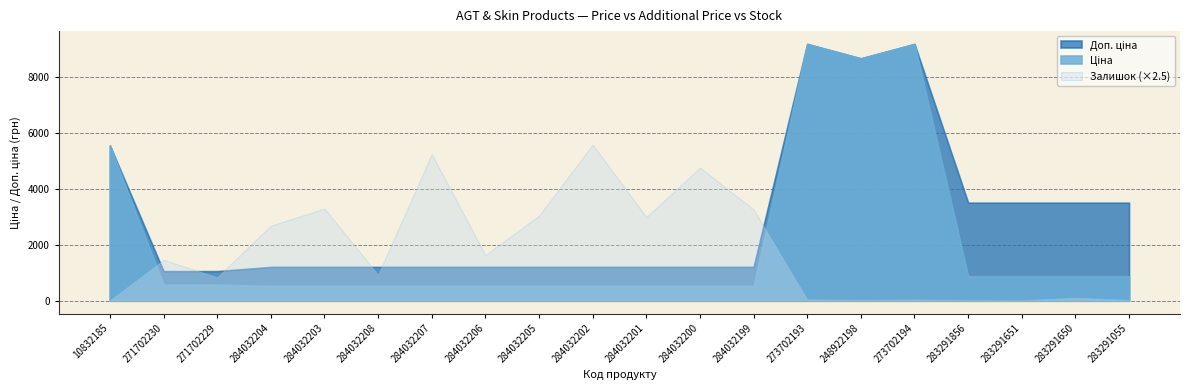

Which series has the largest range (max minus min)?

Ціна